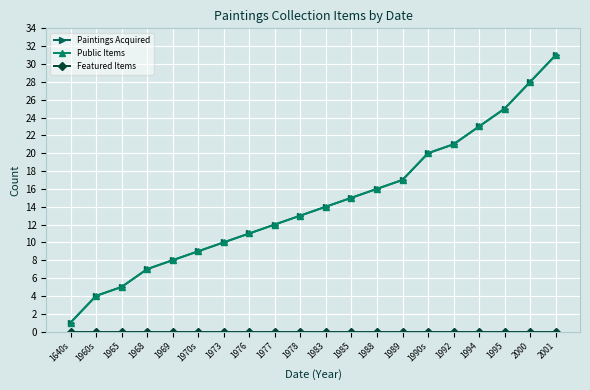

Which series has the largest total across all categories?

Paintings Acquired